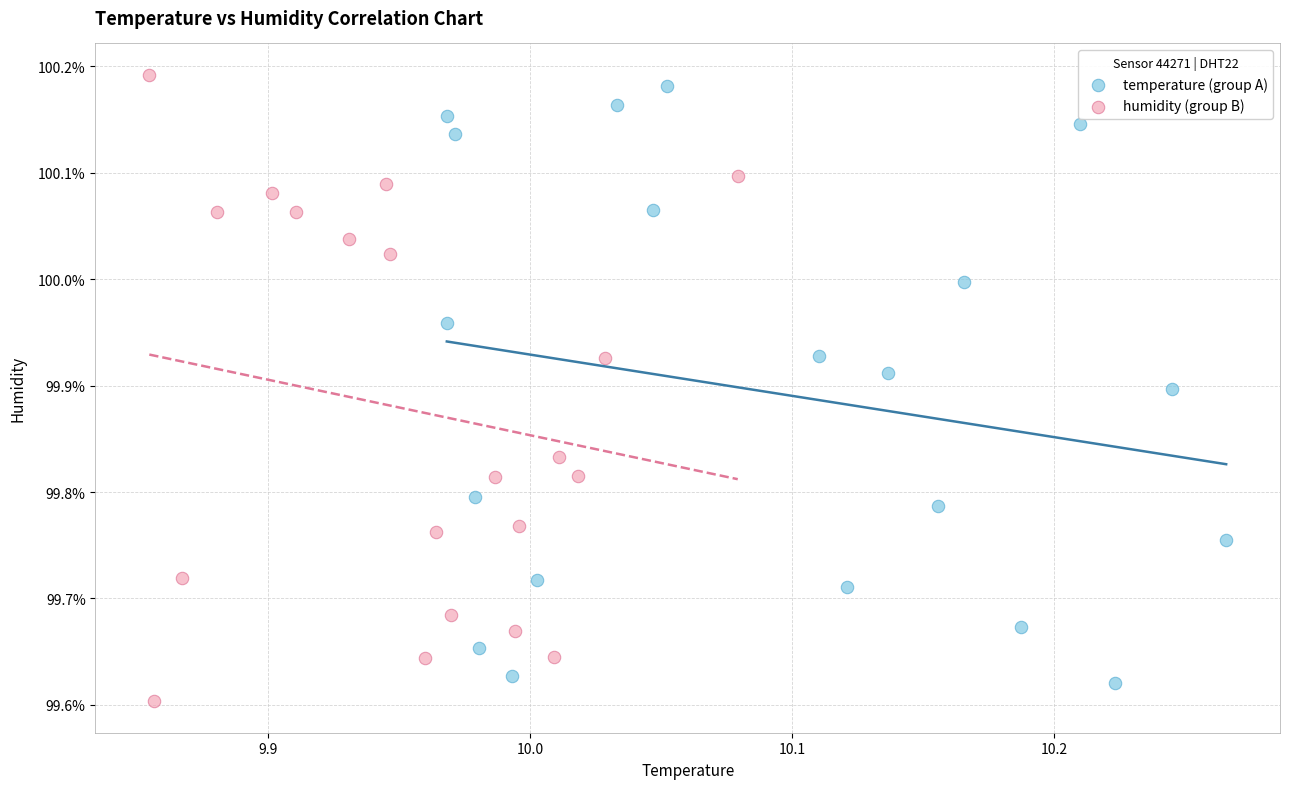

Which series contains the highest Y value?

humidity (group B)